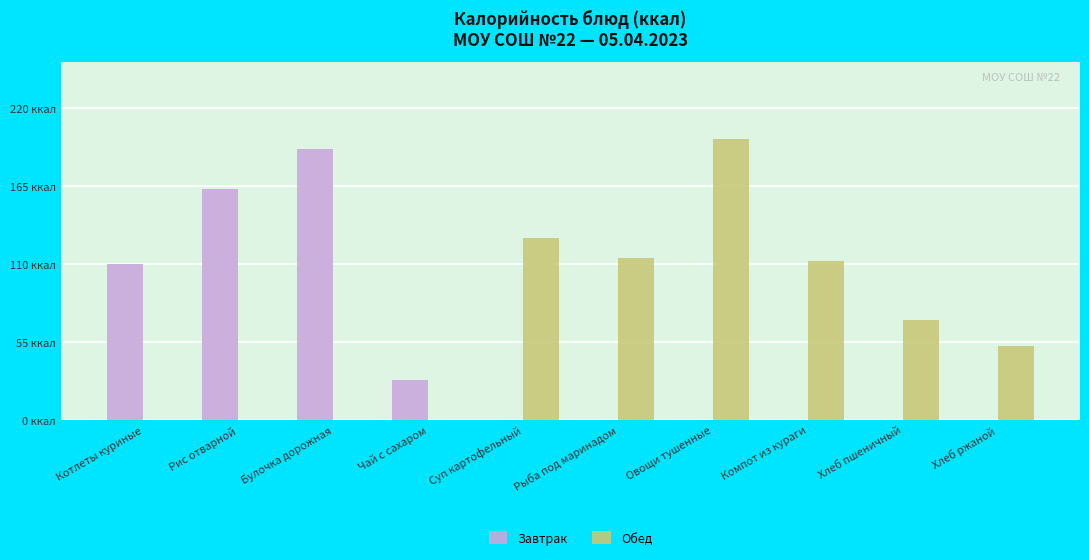

What are all the series names shown in the legend?

Завтрак, Обед